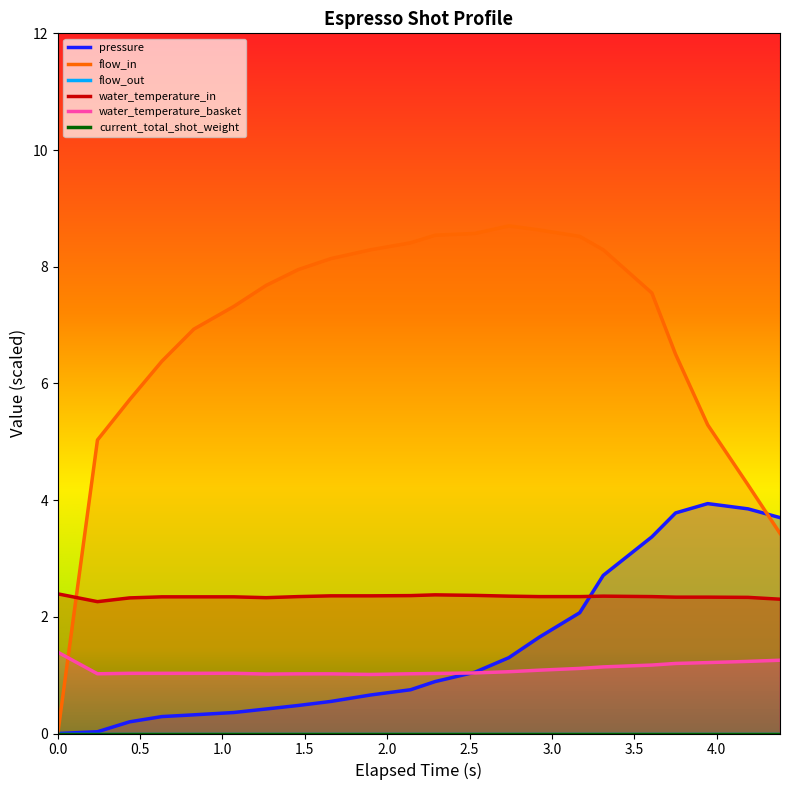

How many intersections are there between flow_in and water_temperature_basket?

1